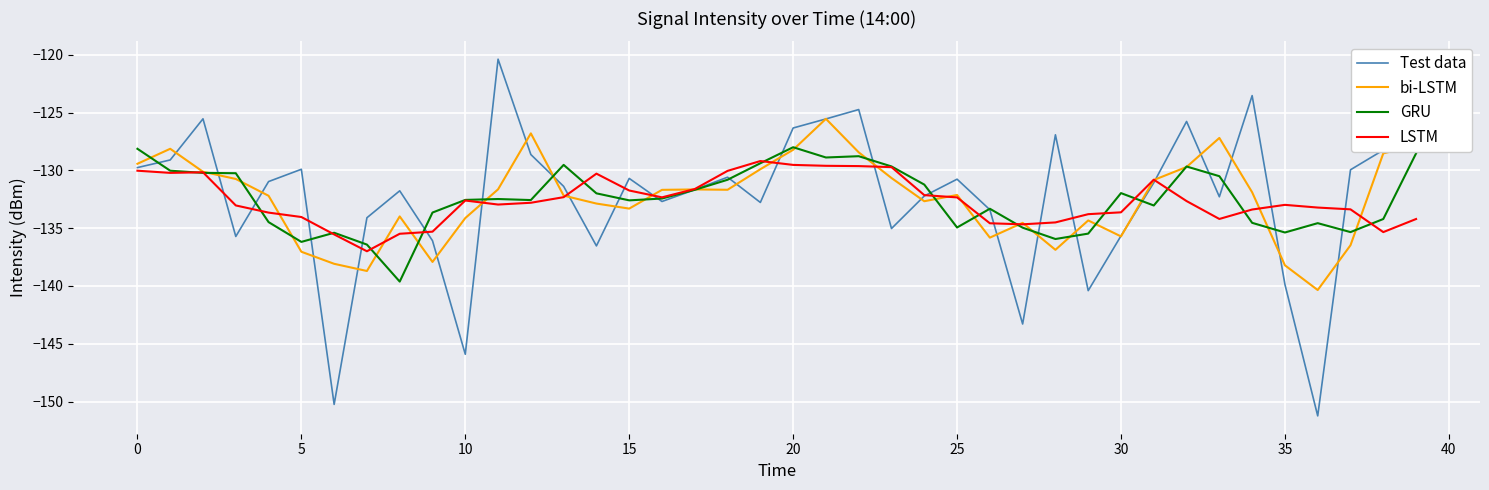

Which series has the widest spread of values?

Test data